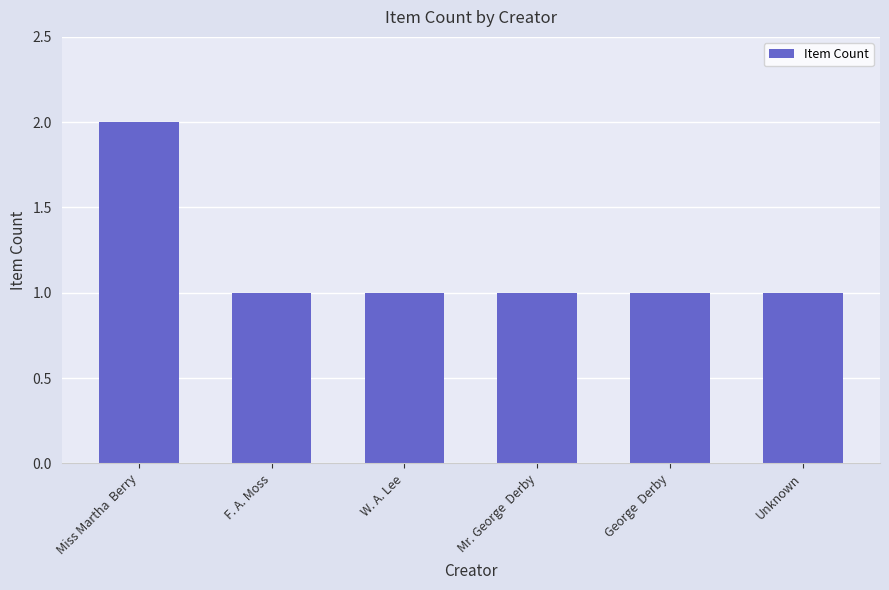

What is the approximate value at W. A. Lee?

1